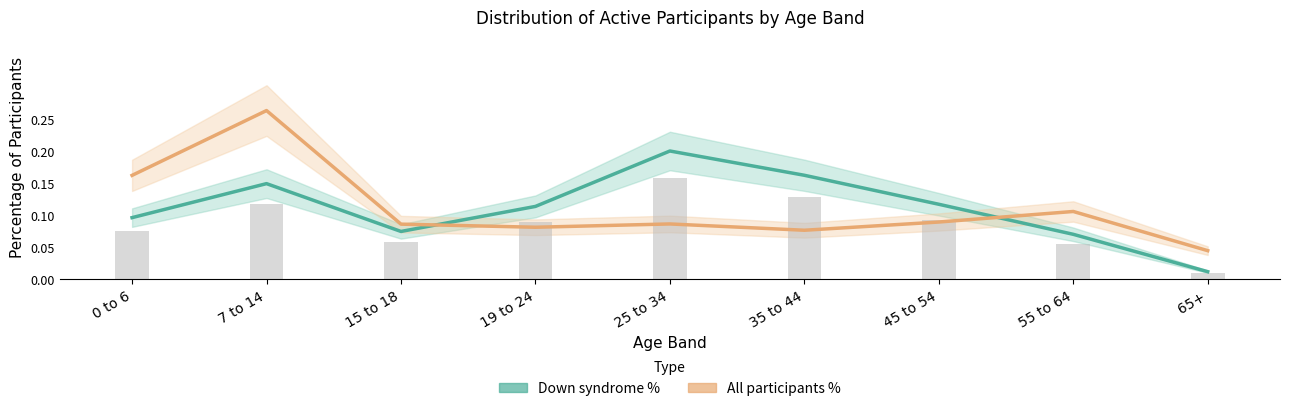

At which label does All participants % reach its minimum?

65+